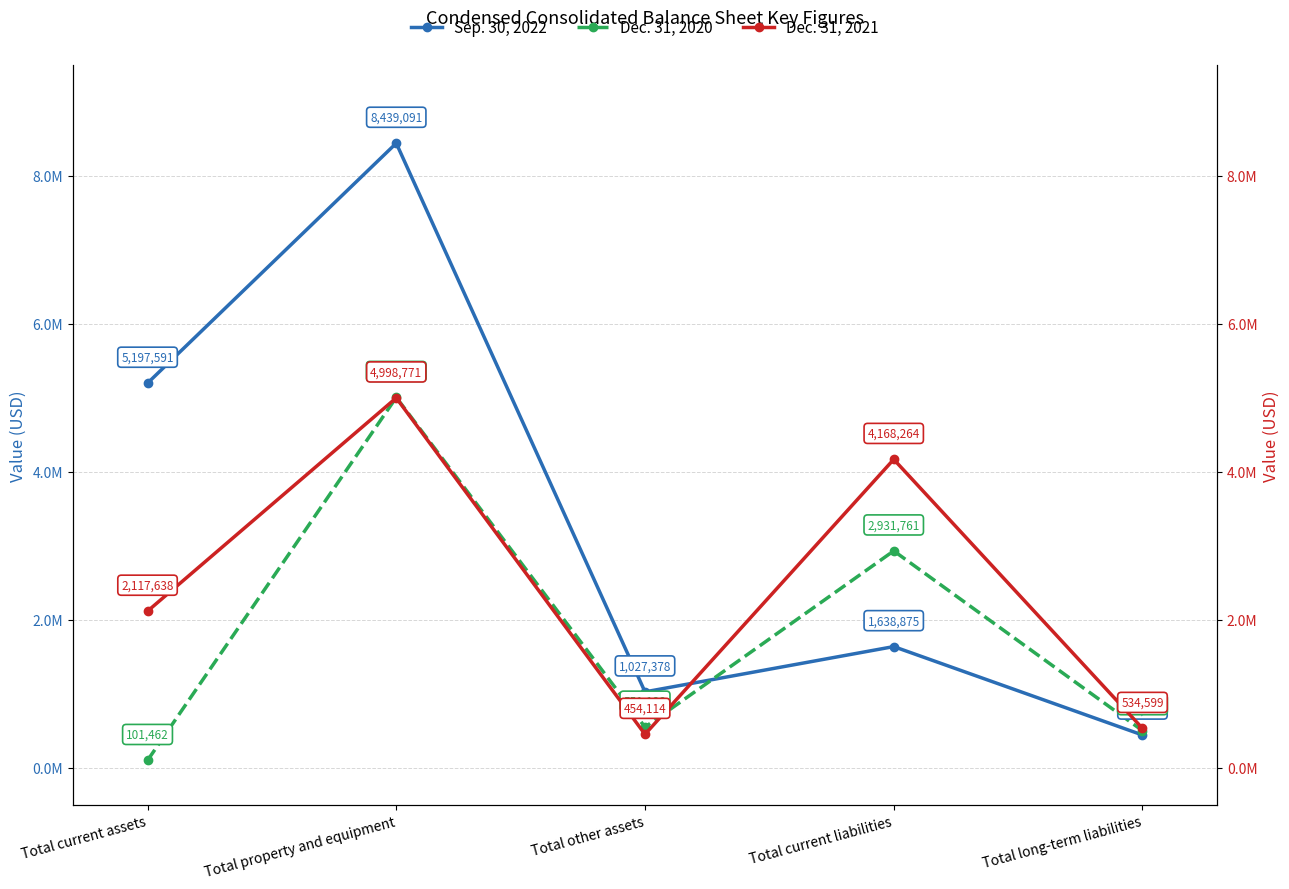

What is the minimum value for Dec. 31, 2020?

101462